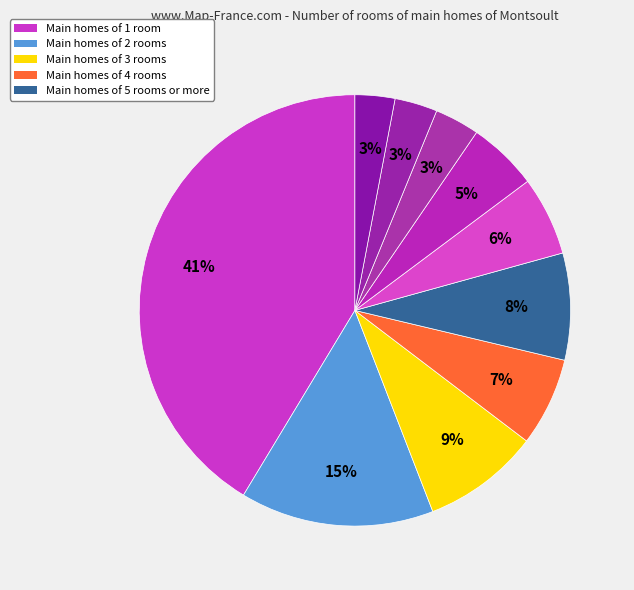

Is there any slice that represents more than half of the pie?

No